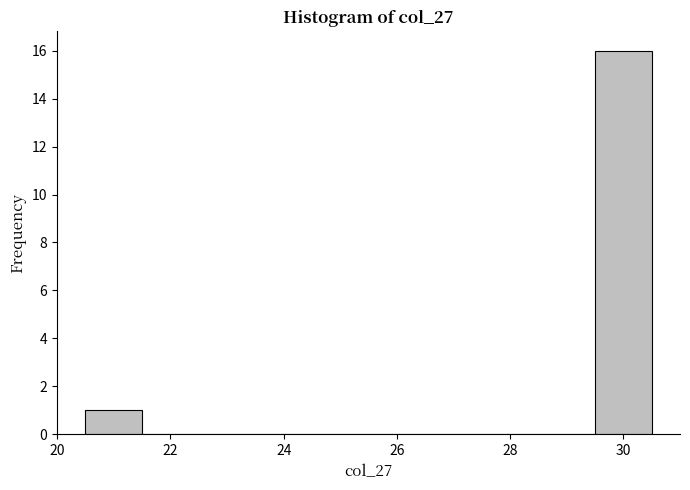

Reading left to right, transcribe this chart: for each bar, give the range it covers on the x-axis and its height. Neither the bar edges nor the heights are printed on the chart, so give them approximately, as read against the axes.

20.5 to 21.5: 1
21.5 to 22.5: 0
22.5 to 23.5: 0
23.5 to 24.5: 0
24.5 to 25.5: 0
25.5 to 26.5: 0
26.5 to 27.5: 0
27.5 to 28.5: 0
28.5 to 29.5: 0
29.5 to 30.5: 16